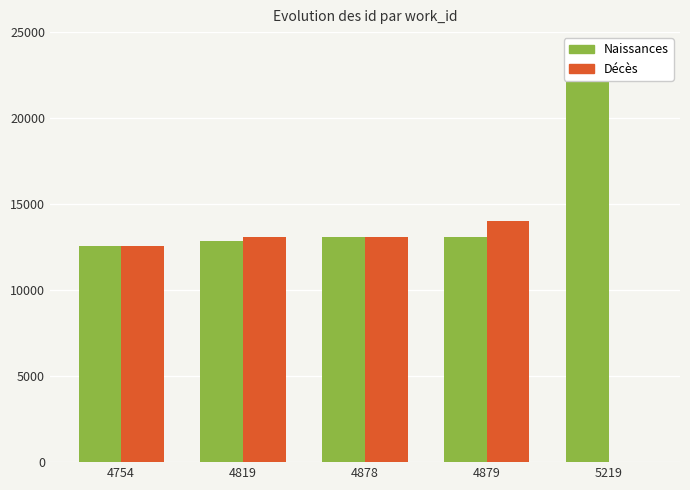

Count the number of categories in the chart.

5